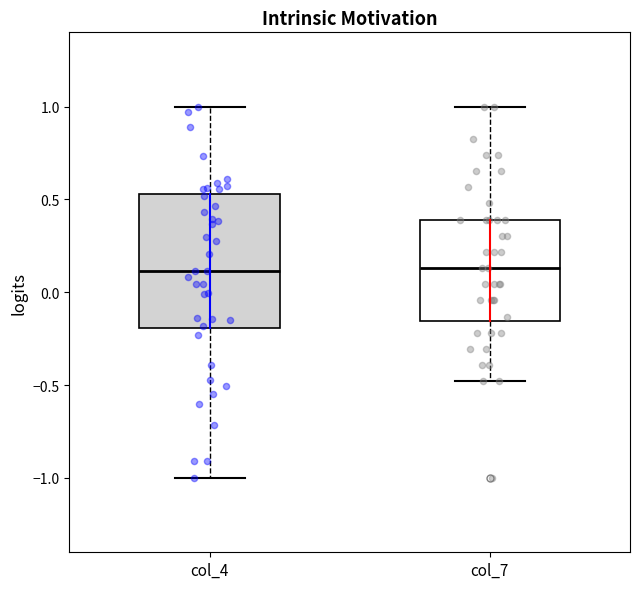

Reading left to right, transcribe this box plot: for each box, give where its median line is, the range the box spans, and where its two whiskers end, as read against the y-axis. The values are not printed on the chart, so give them approximately, as read against the axis.

col_4: median 0.10, box -0.20 to 0.55, whiskers -1.00 to 1.00
col_7: median 0.15, box -0.15 to 0.40, whiskers -0.50 to 1.00